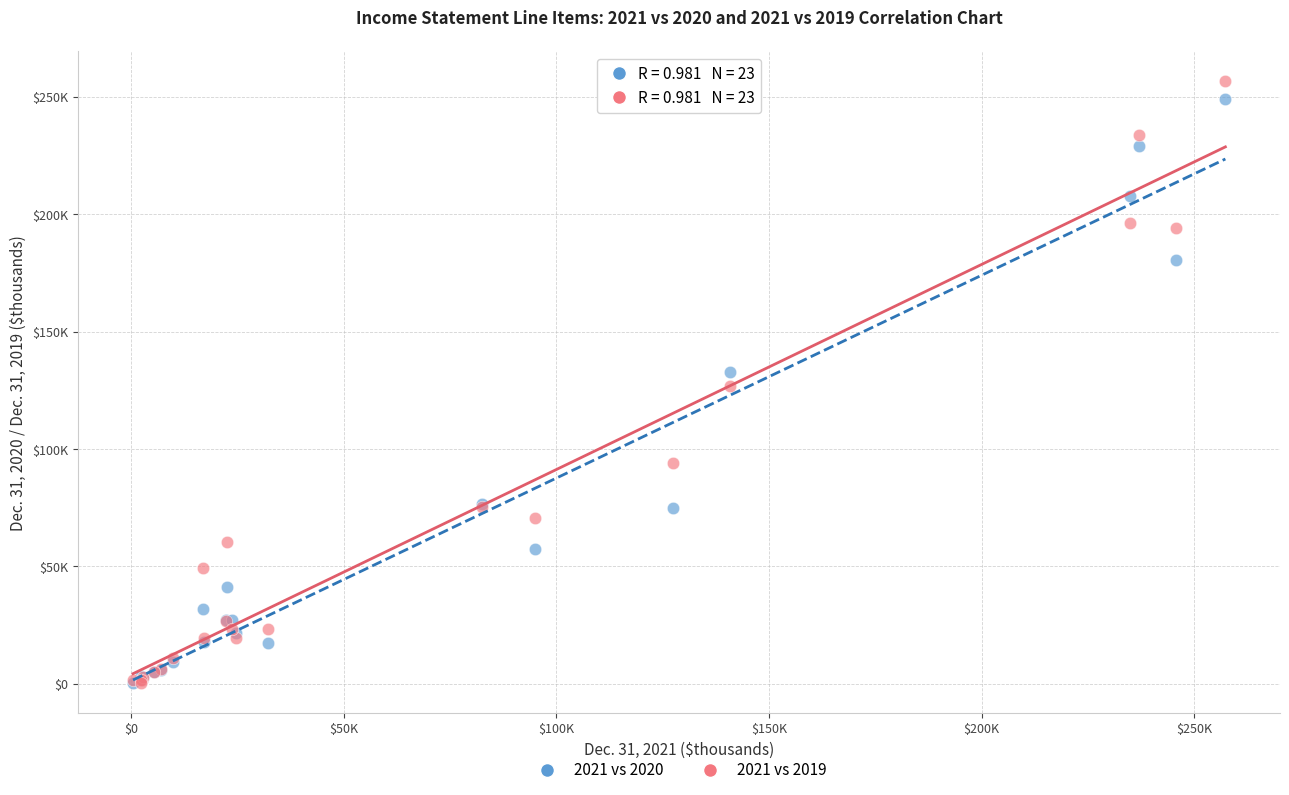

What are all the series names shown in the legend?

2021 vs 2020, 2021 vs 2019